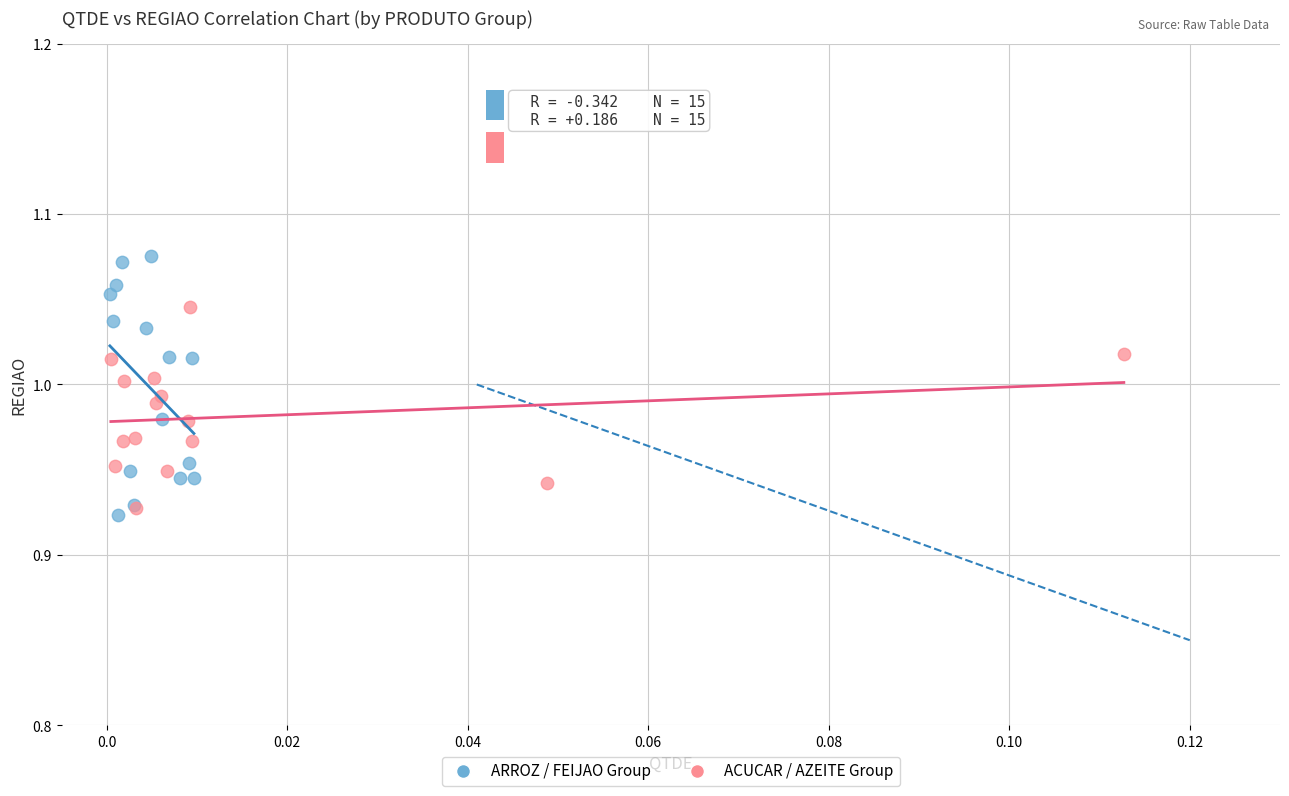

Which series reaches the maximum Y coordinate?

ARROZ / FEIJAO Group